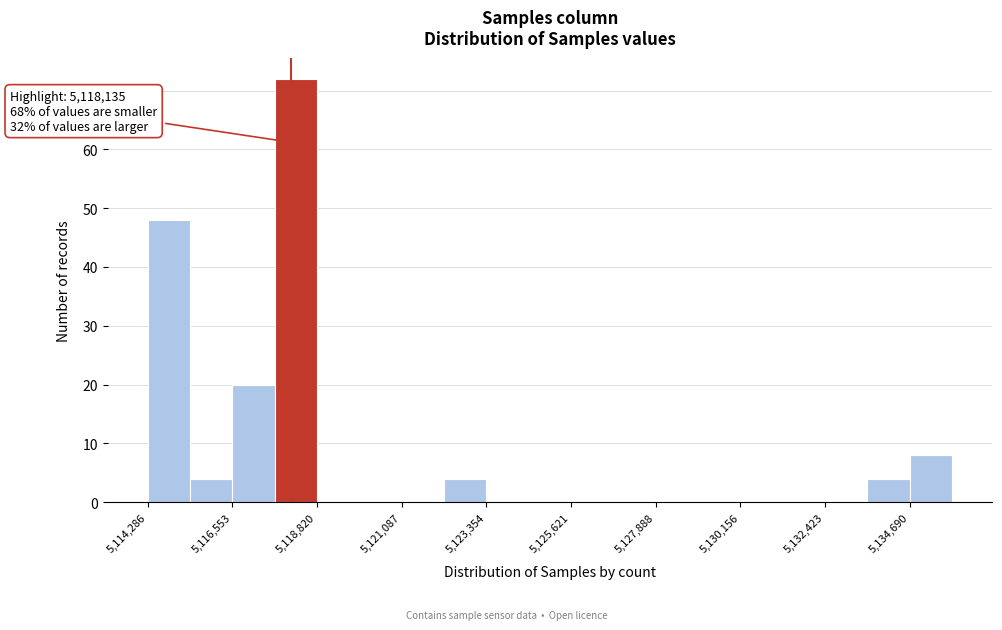

Around what value on the x-axis is the tallest bar? Give the approximate position of its centre, as read against the axis.

5118500